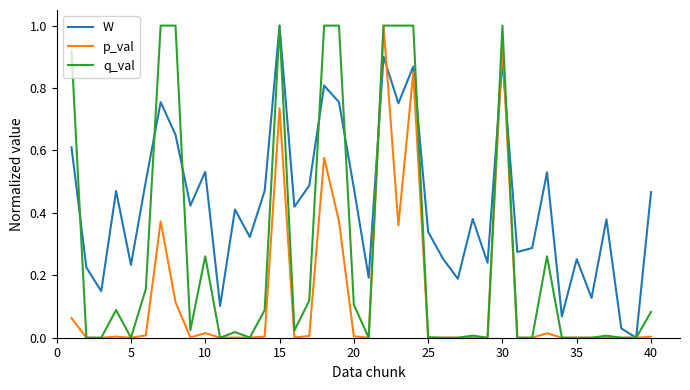

What is the greatest value displayed?

1.0